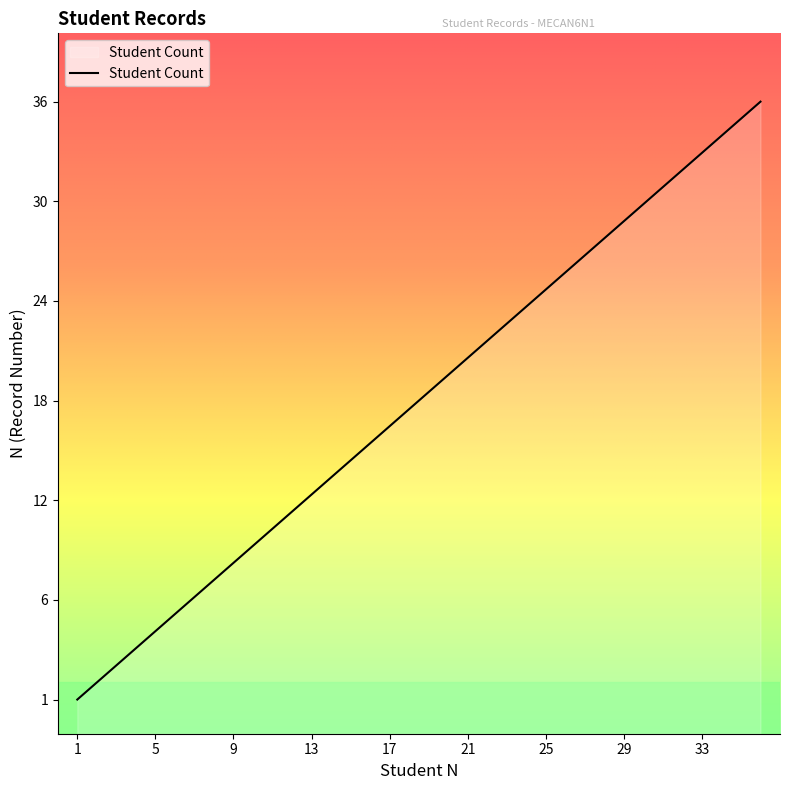

How many data points are less than 19?

18